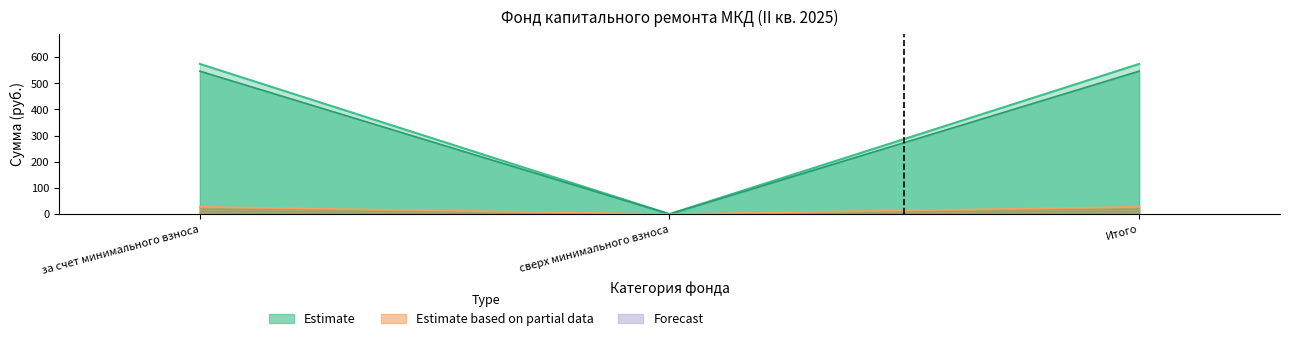

What is the approximate value of Остаток на начало at Итого?

573.5